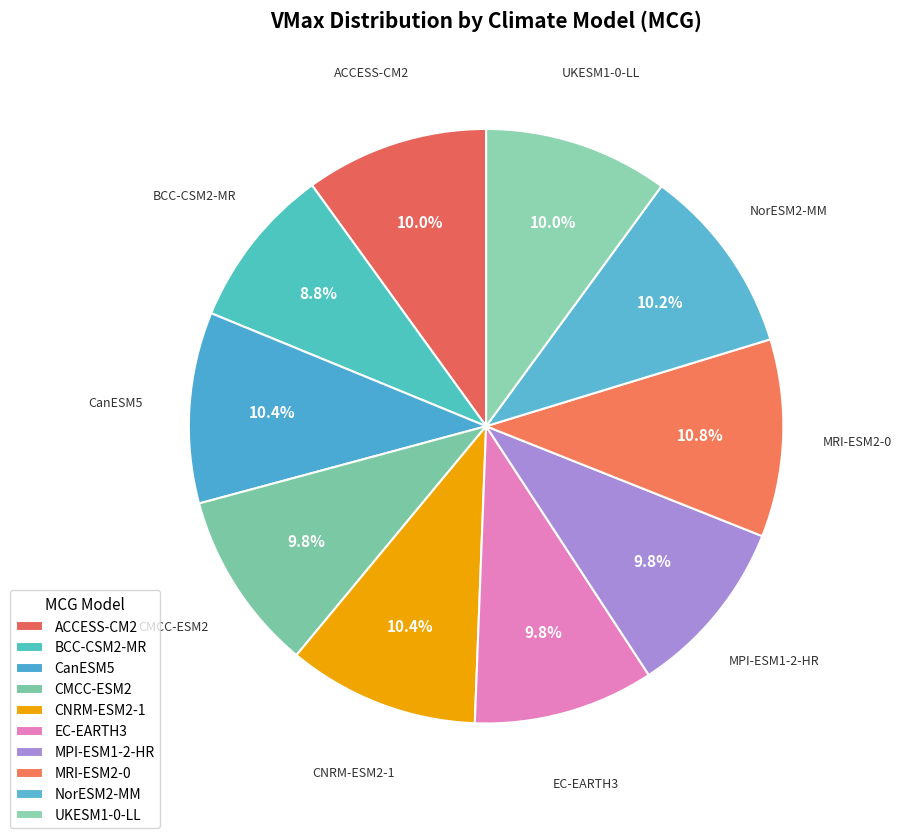

How many slices are in this pie chart?

10